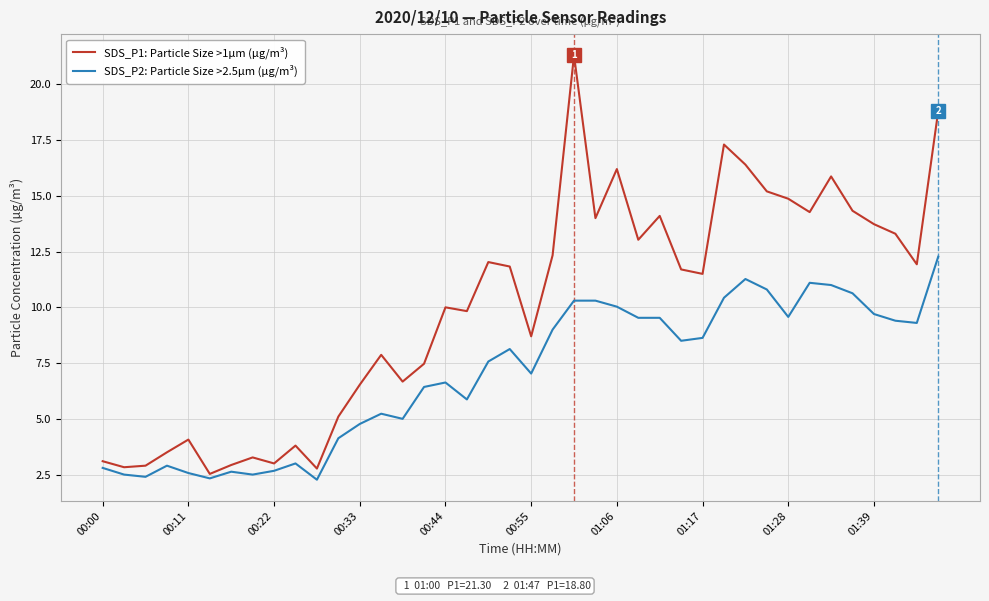

Which series has the widest spread of values?

SDS_P1: Particle Size >1µm (µg/m³)